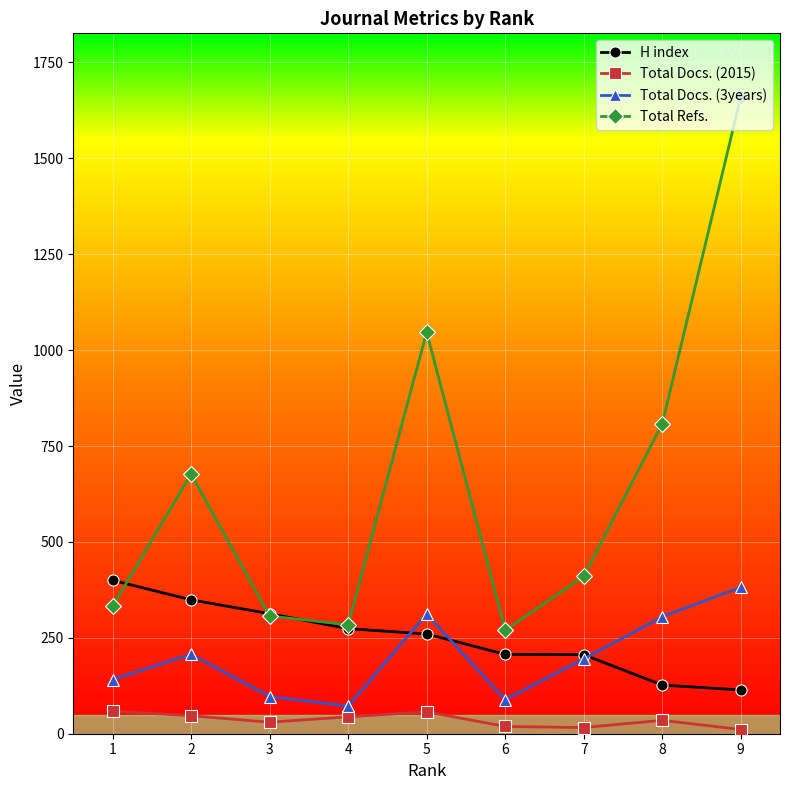

Rank the series by their maximum value, from lowest to highest.

Total Docs. (2015), Total Docs. (3years), H index, Total Refs.